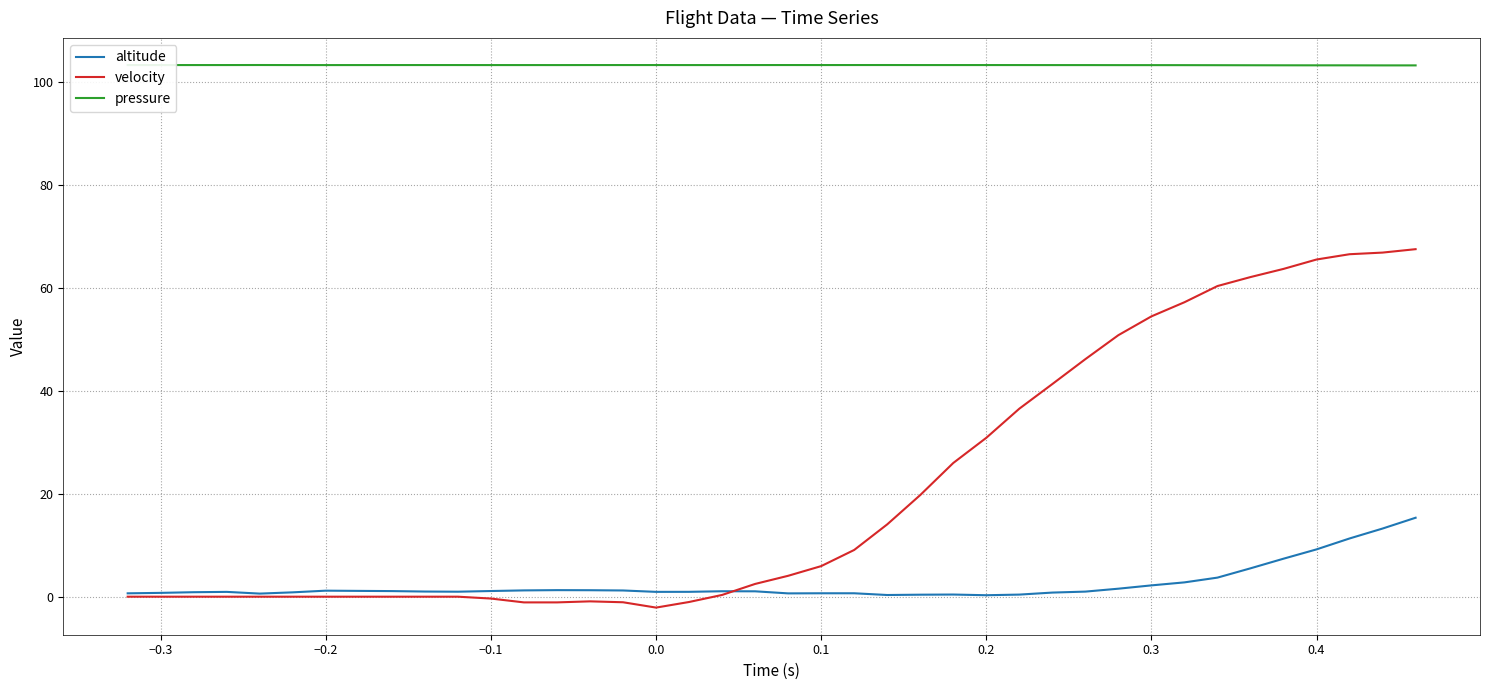

What is the minimum value for pressure?

103.2